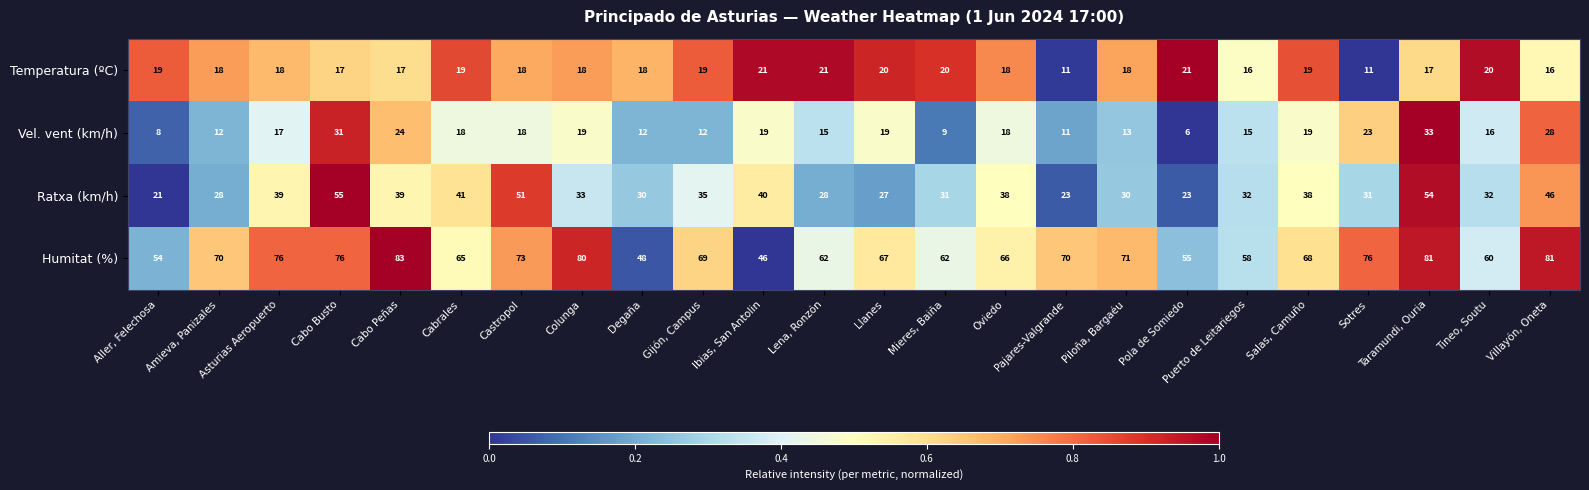

What value does the Humitat (%) series have at Colunga?

80